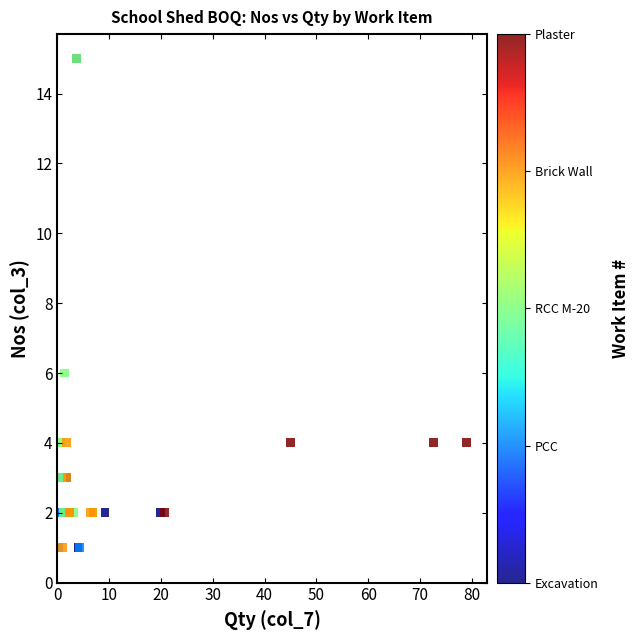

What Y value in the scatter plot is closest to 8?

6